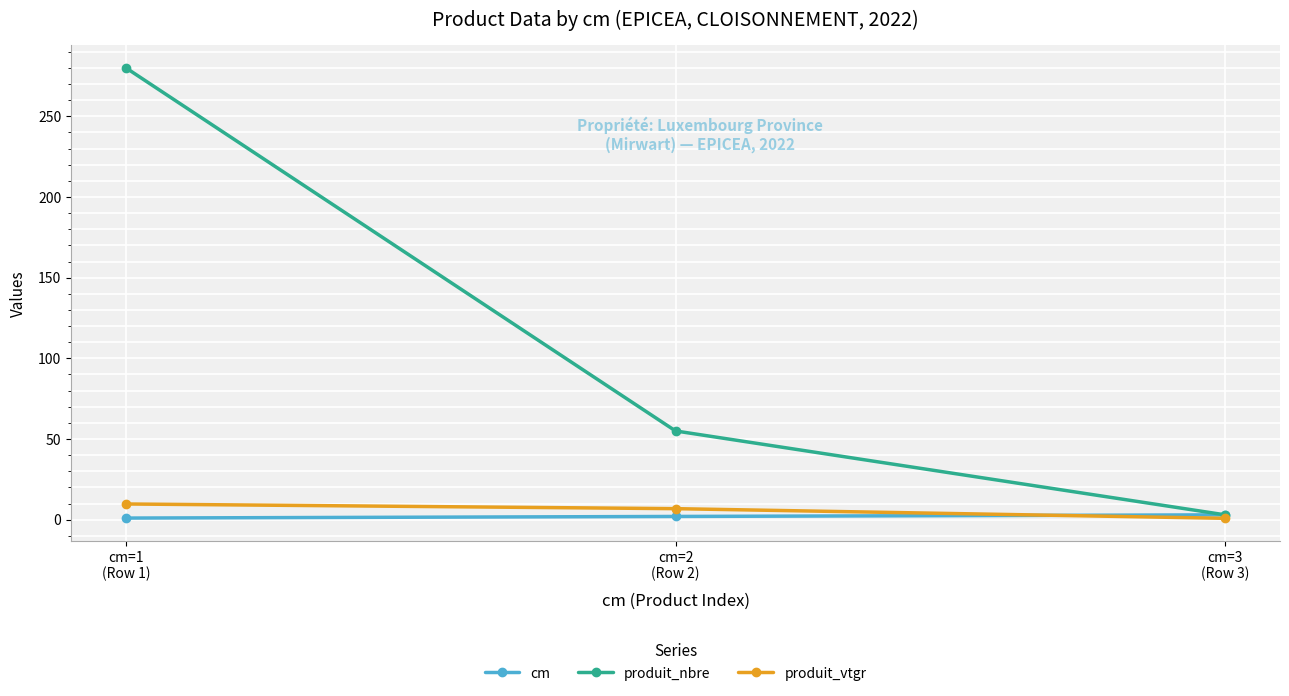

How many lines are shown in the chart?

3